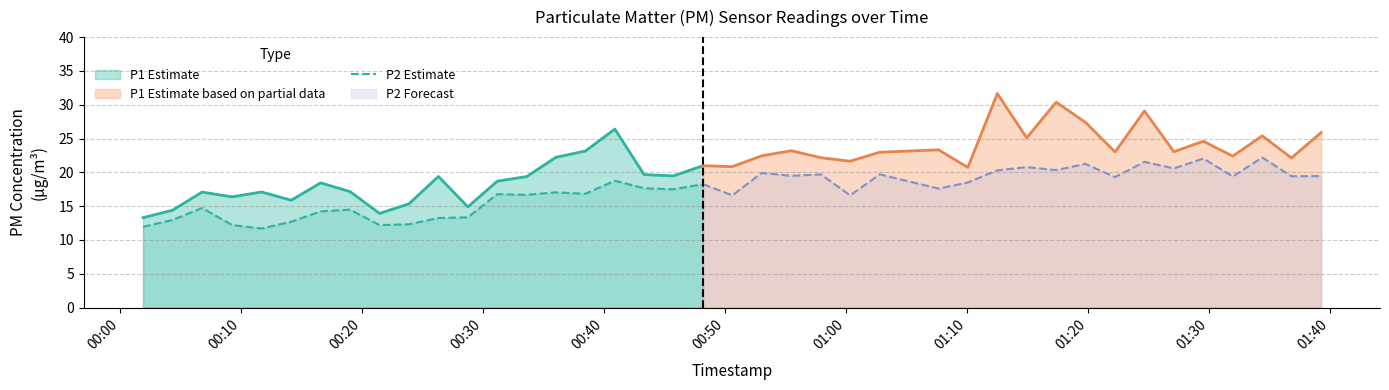

How many interior local valleys (lower than both neighbors) does the data have?

5